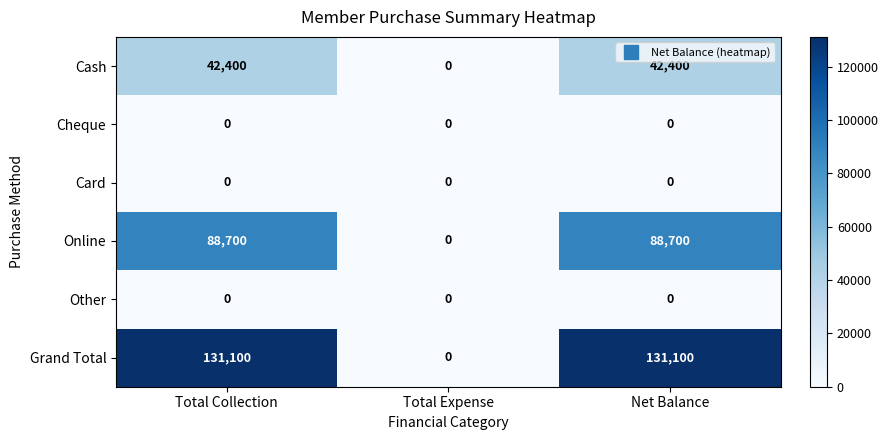

Reading left to right, transcribe all the data shown in this chart.

Cash: 42400	0	42400
Cheque: 0	0	0
Card: 0	0	0
Online: 88700	0	88700
Other: 0	0	0
Grand Total: 131100	0	131100